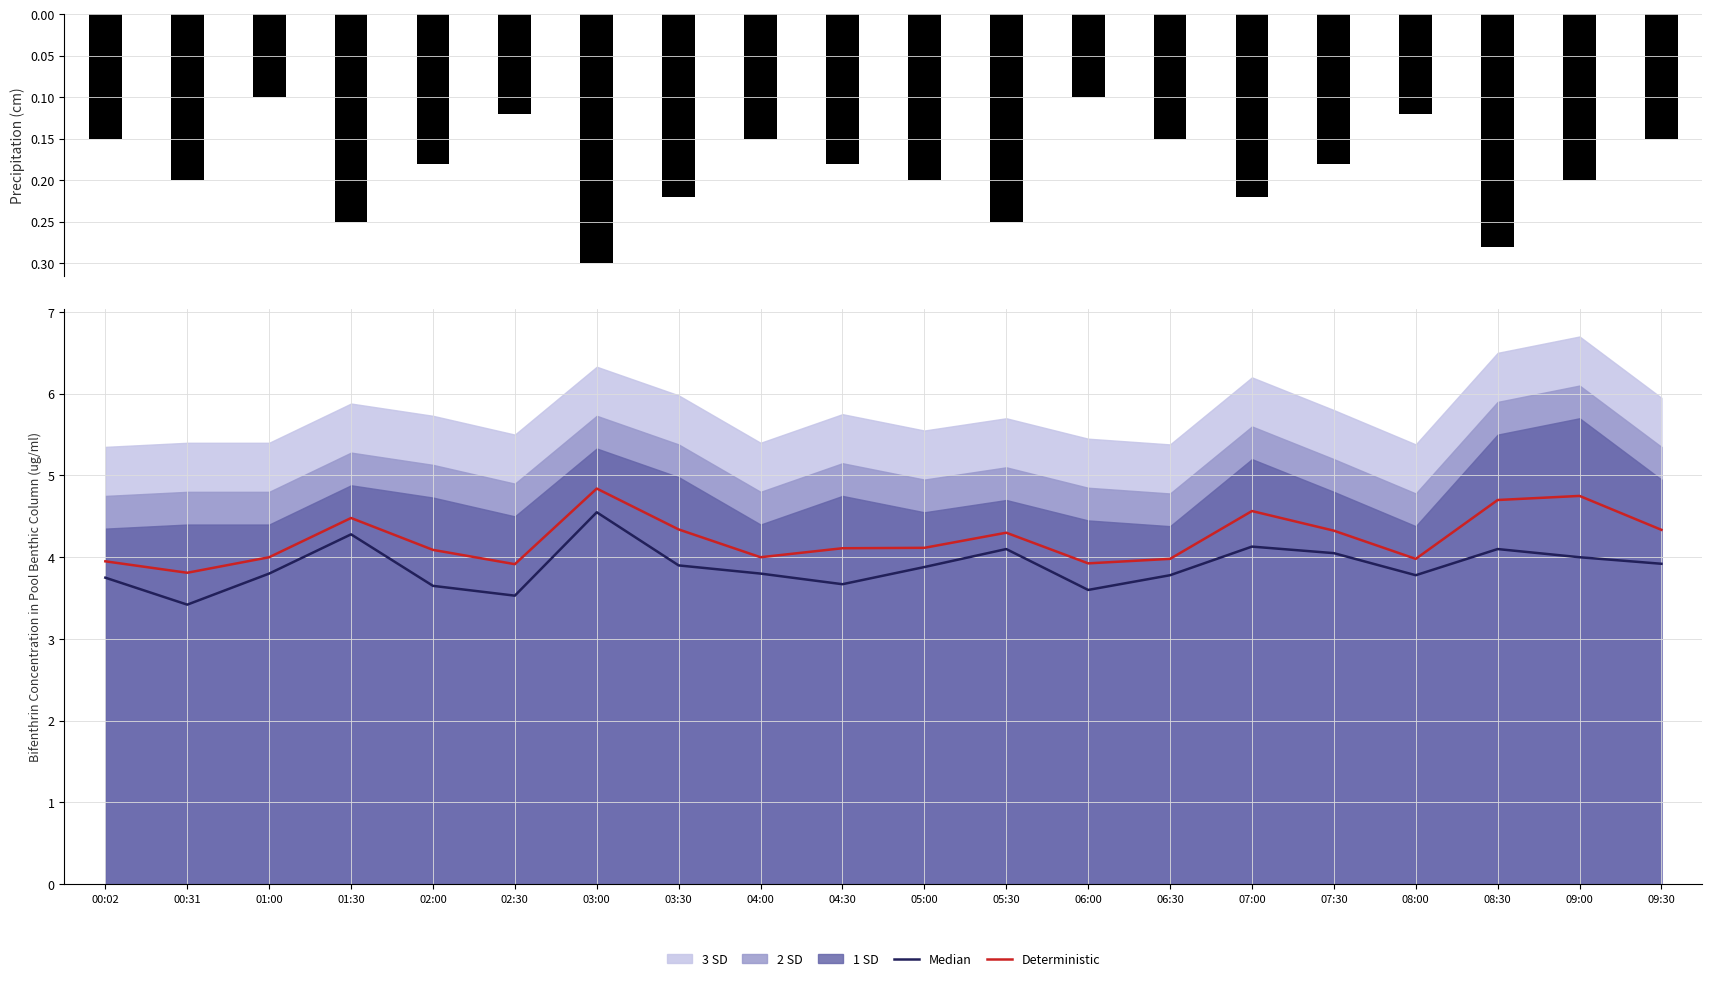

Which series changed the most between 04:30 and 07:30?

Median